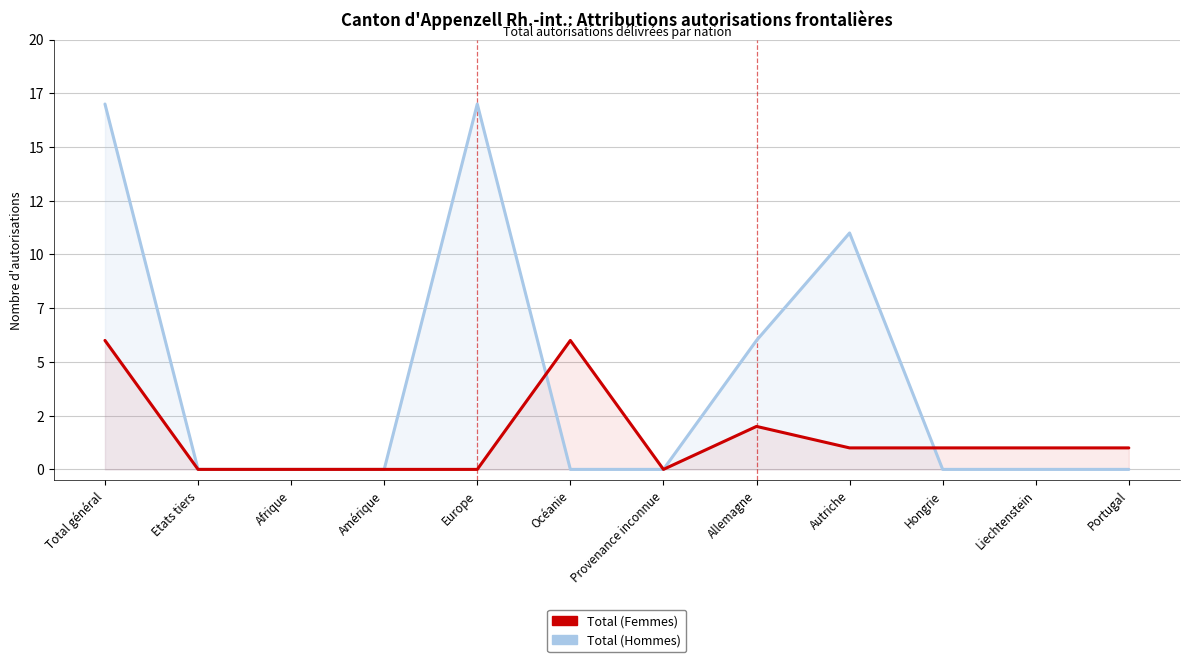

Which series changed the most between Etats tiers and Hongrie?

Total (Femmes)